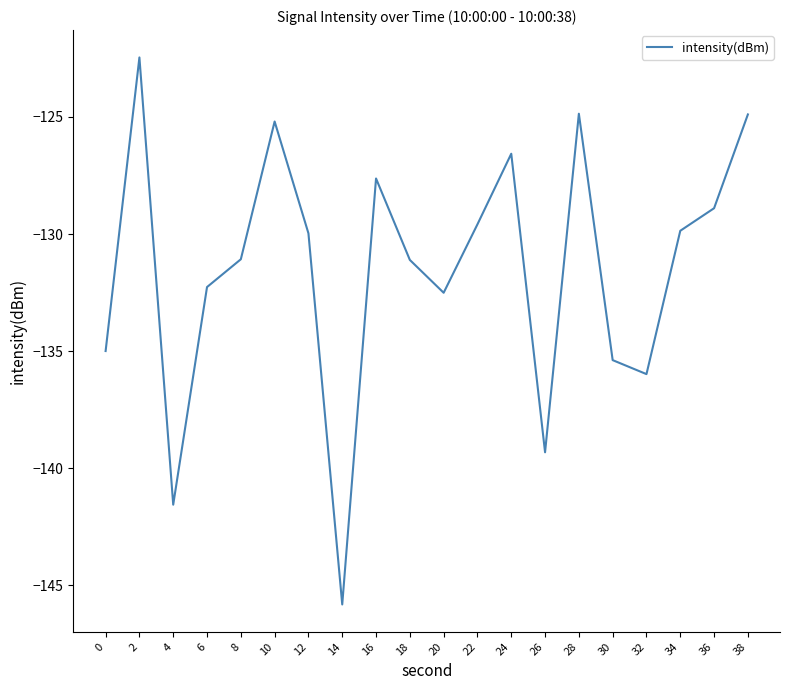

Between 16 and 36, which is larger?

16